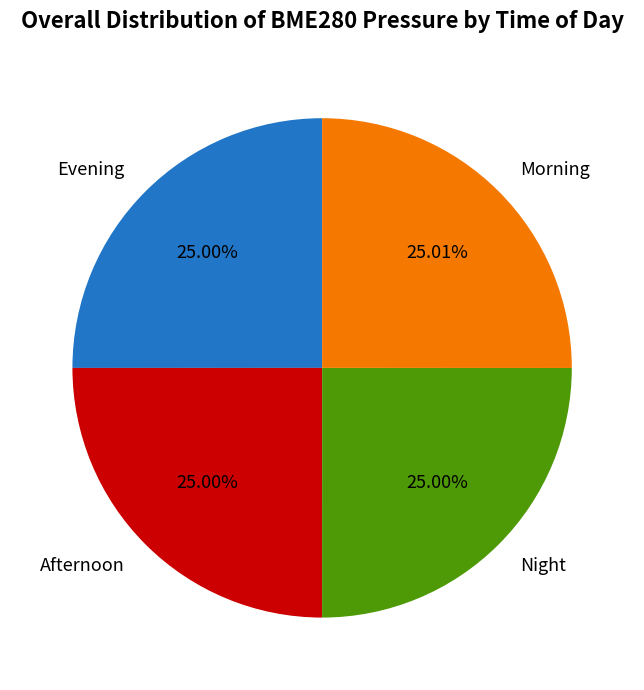

Does any single category account for the majority?

No